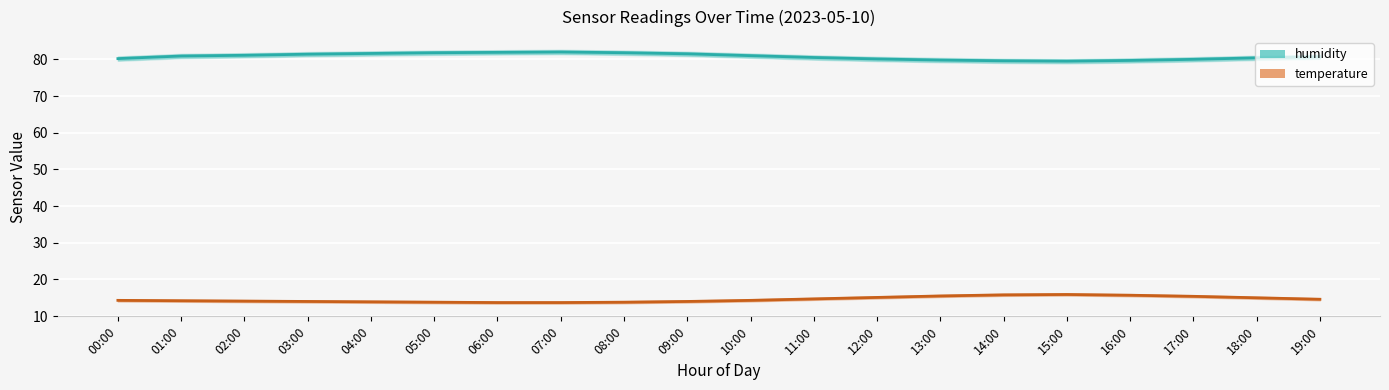

What is the spread (max minus min) of values at 03:00?

67.4